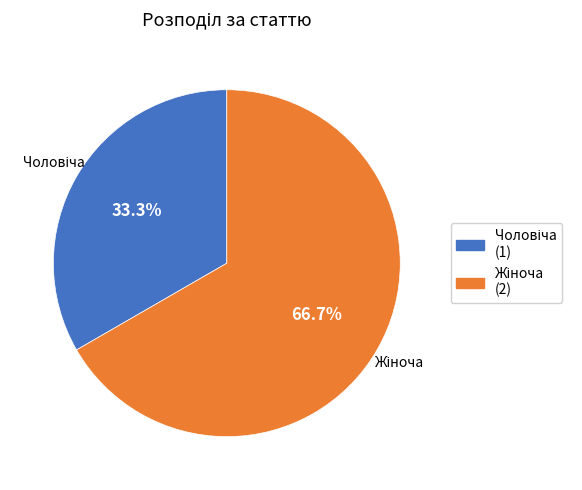

Does any single category account for the majority?

Yes